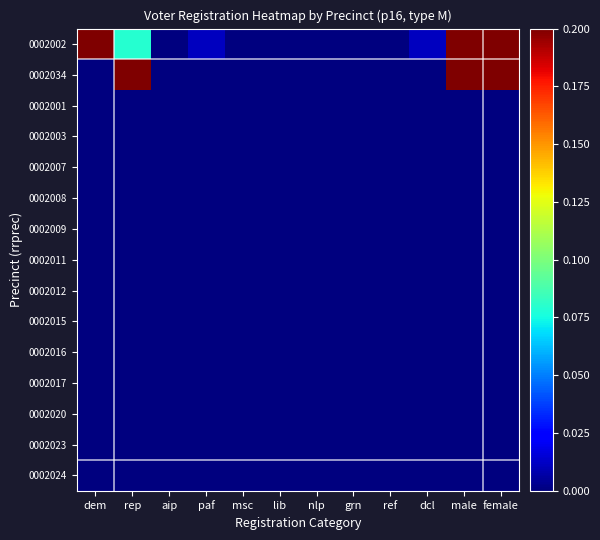

How many series are shown in this chart?

15